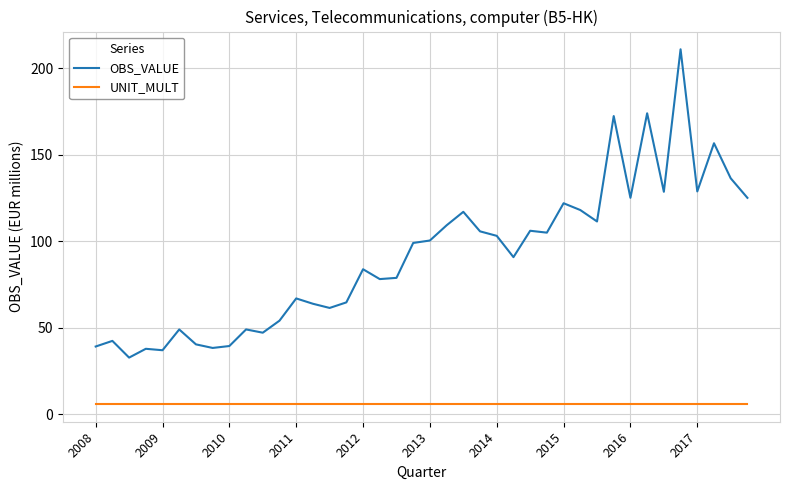

What is the average value of the OBS_VALUE series?

91.3